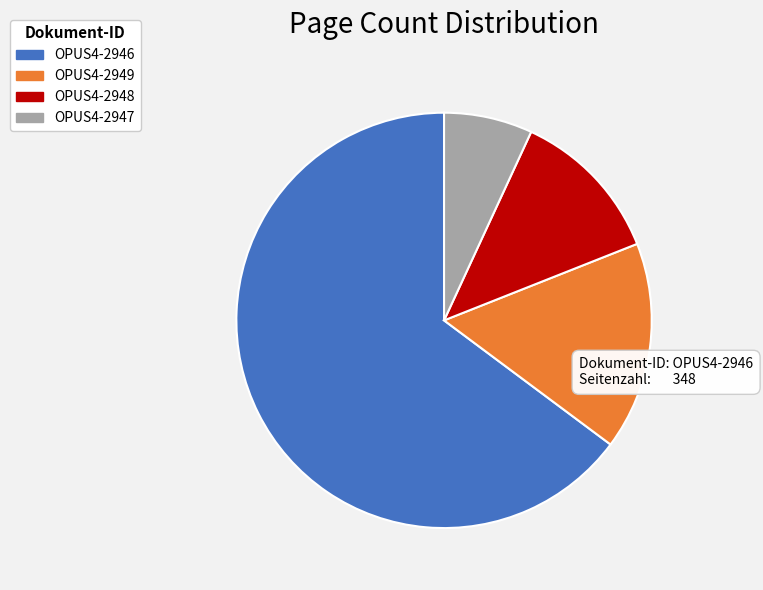

Between OPUS4-2949 and OPUS4-2946, which is larger?

OPUS4-2946